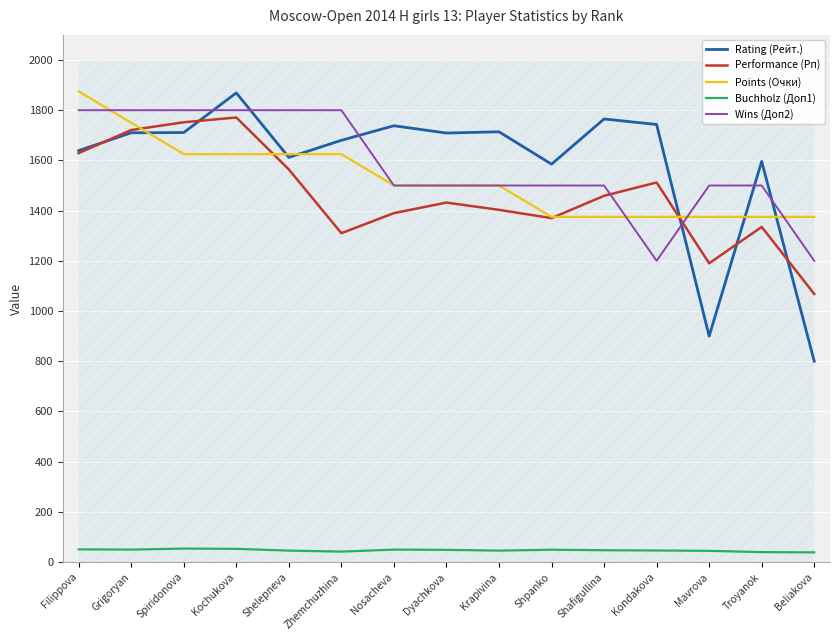

True or false: Performance (Рп) and Buchholz (Доп1) cross at least once.

False